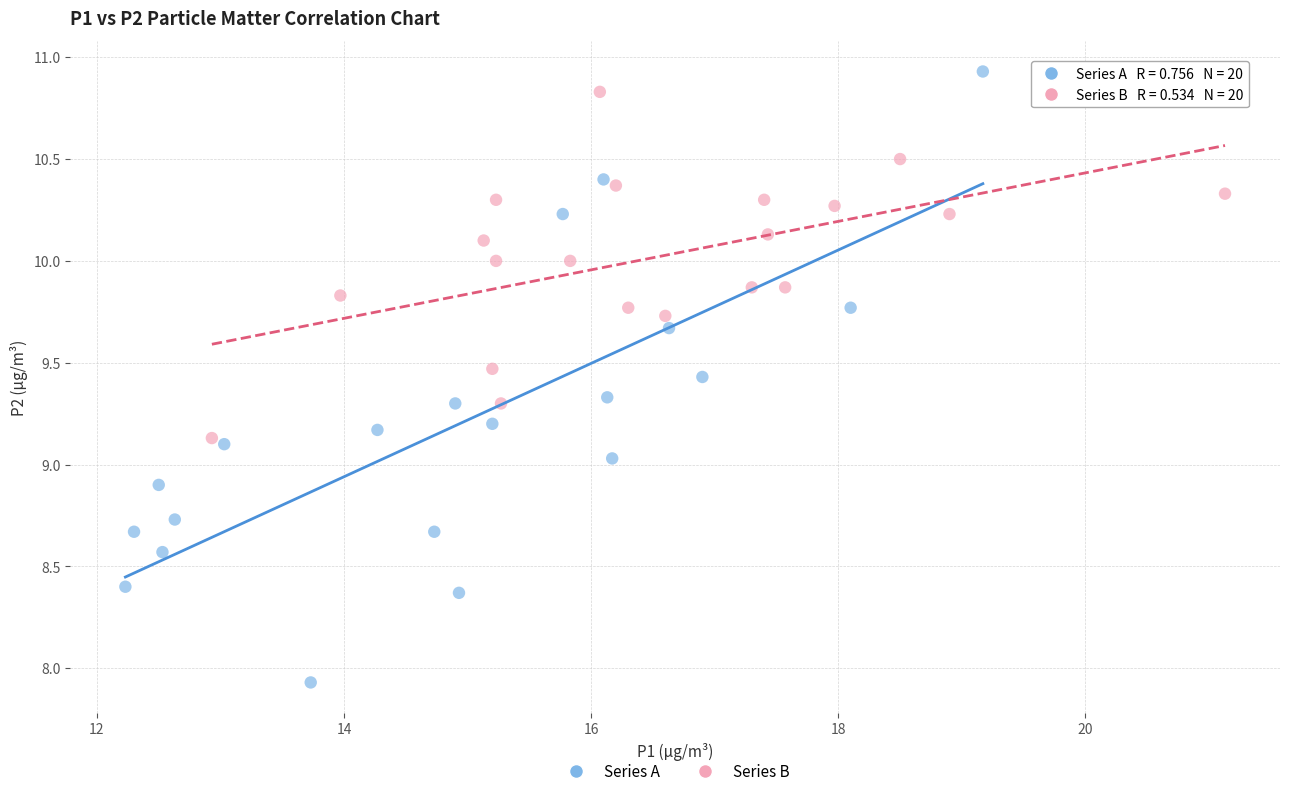

Which series reaches the maximum Y coordinate?

Series A